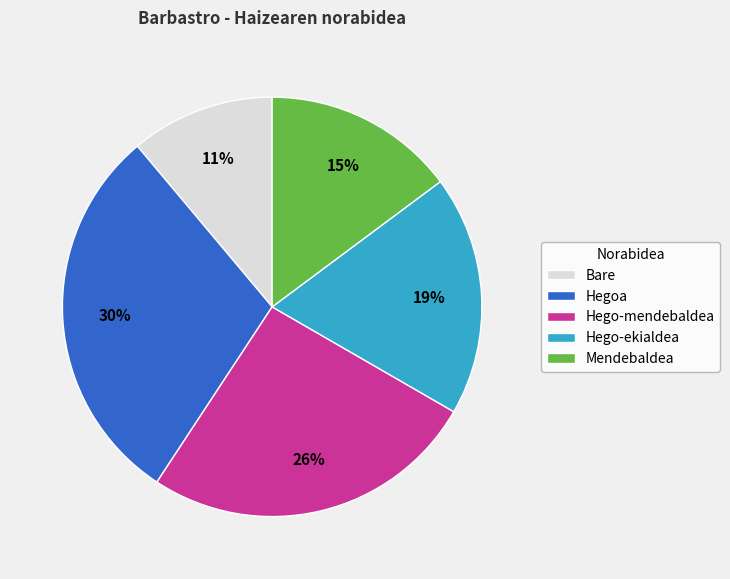

To the nearest percent, what portion does Hego-ekialdea represent?

19%